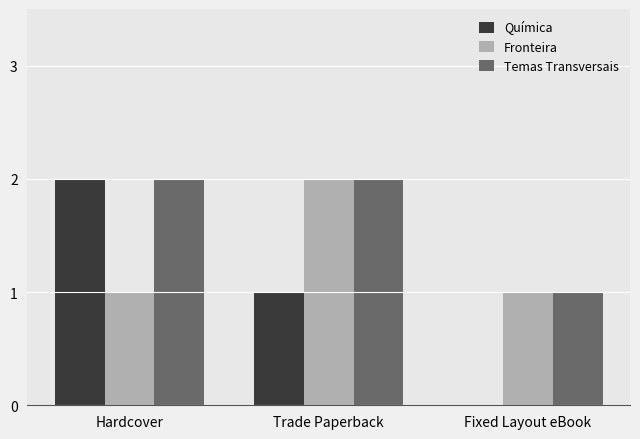

What is the total value across all series at Fixed Layout eBook?

2